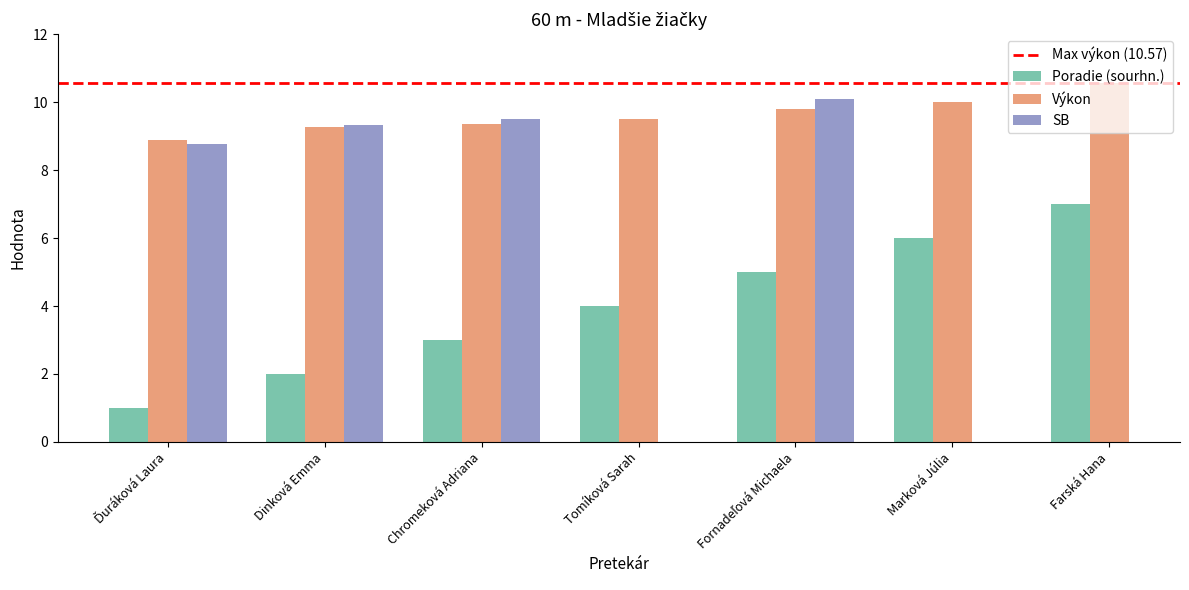

Are the bars horizontal?

No